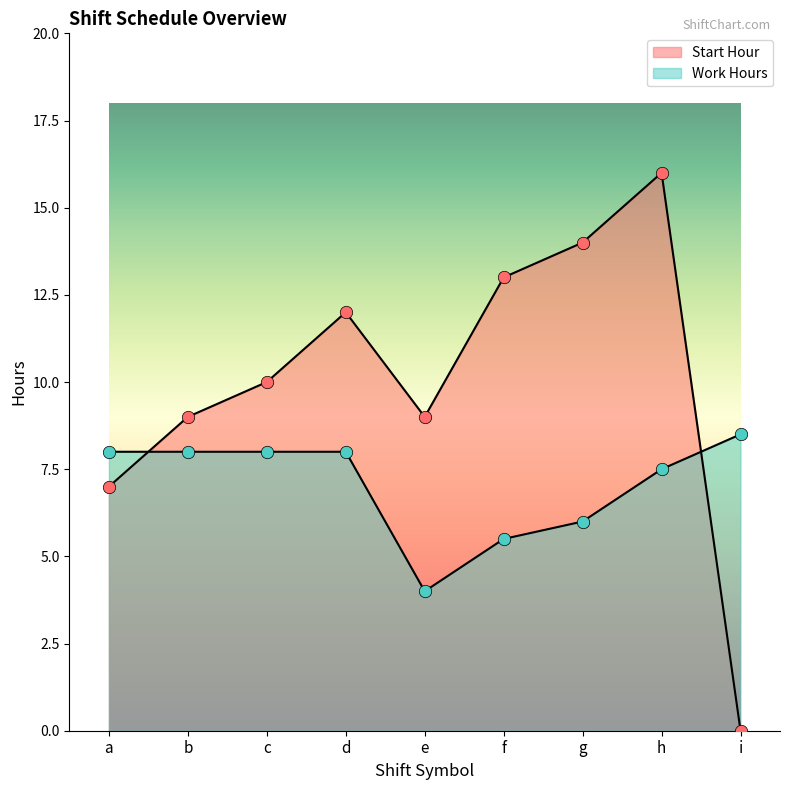

At which category is the sum across all series the highest?

h